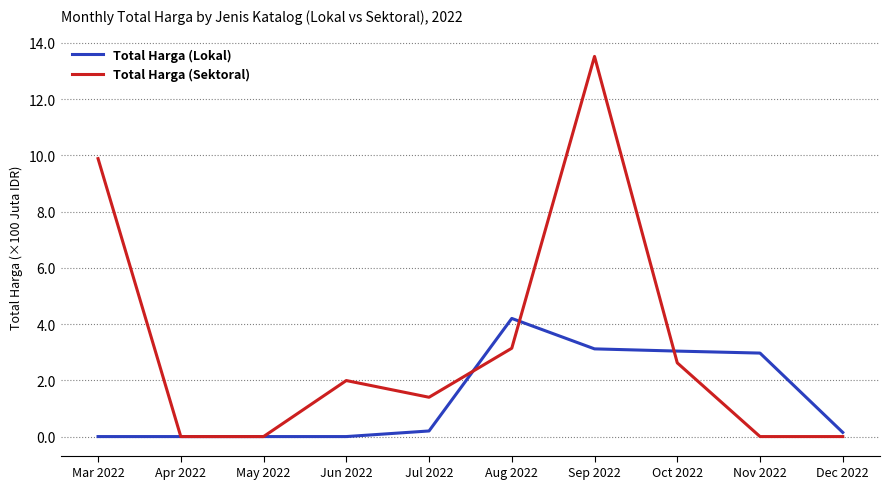

What is the average value of the Total Harga (Sektoral) series?

3.3